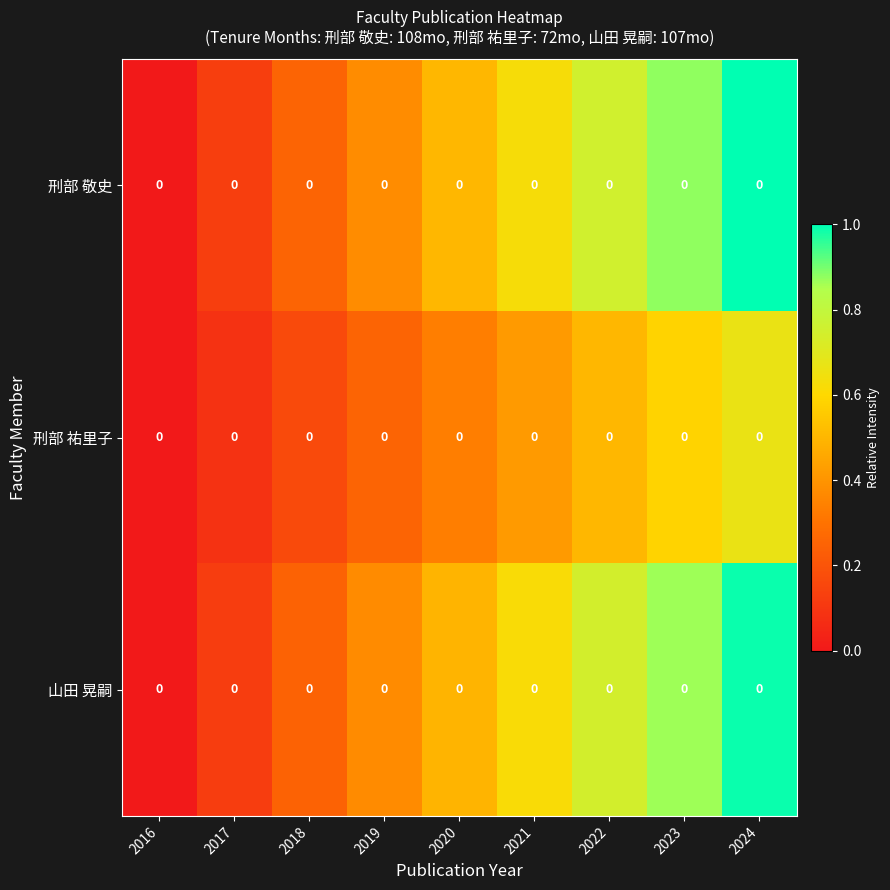

Is the value of 刑部 敬史 at 2021 greater than the value of 刑部 祐里子 at 2020?

Yes